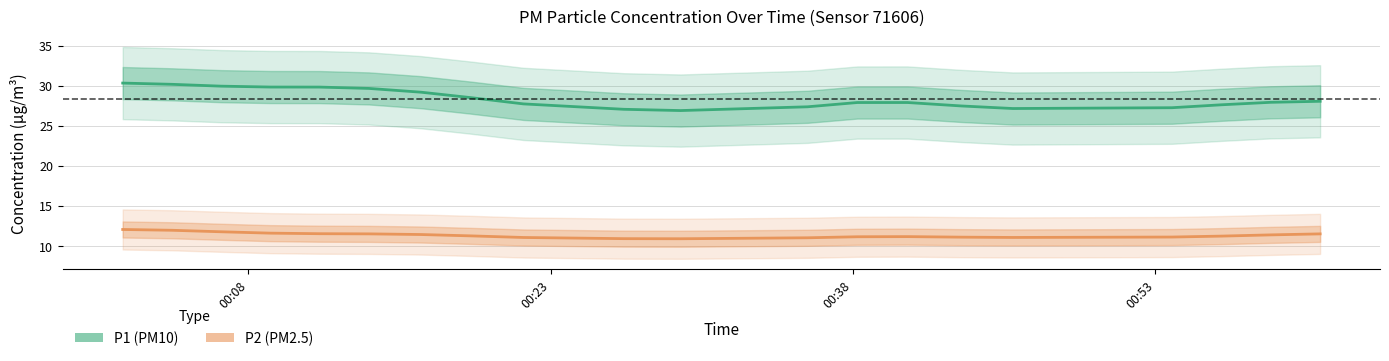

Is the value of P2 at 6 greater than the value of P1 at 2?

No